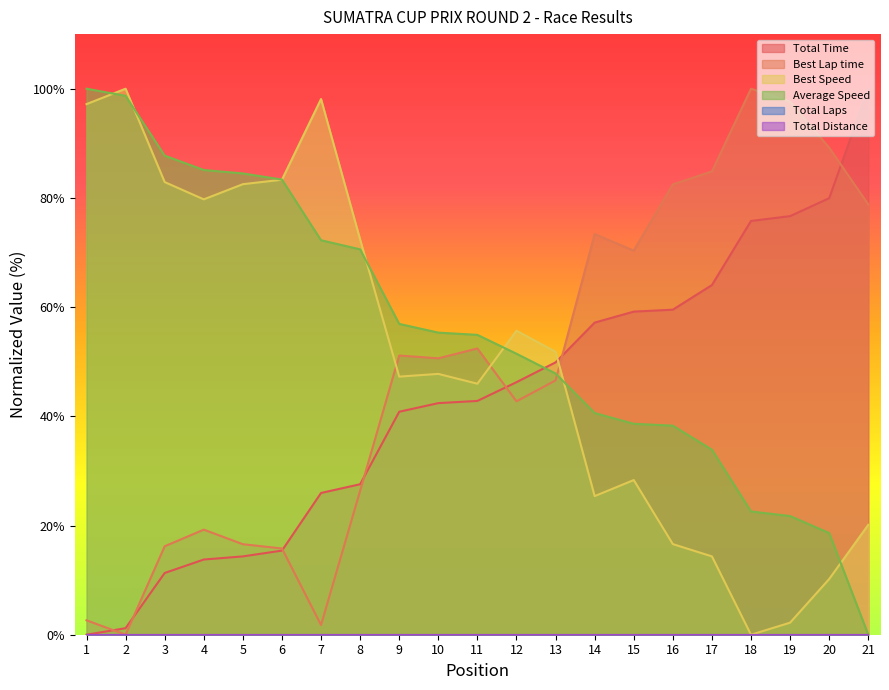

Between 5 and 12, which series saw the biggest shift?

Average Speed